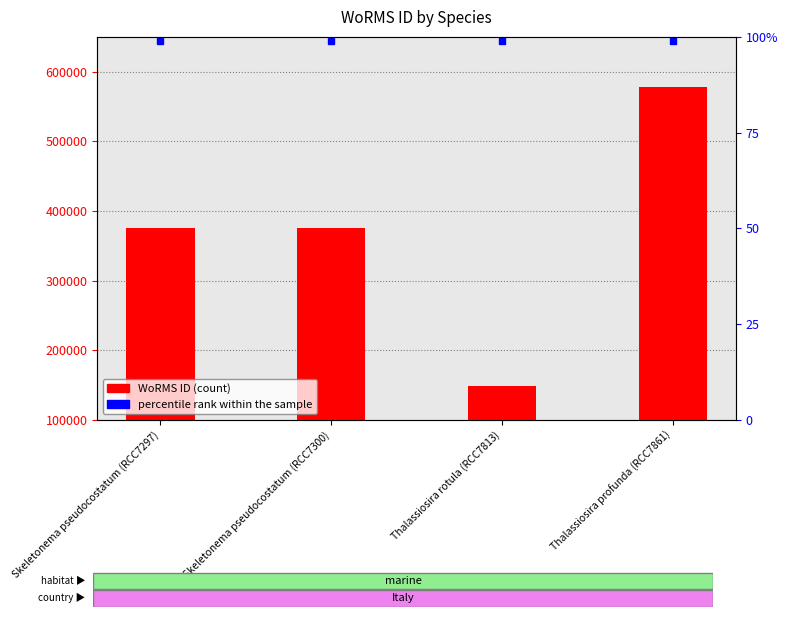

What is the average value?

369629